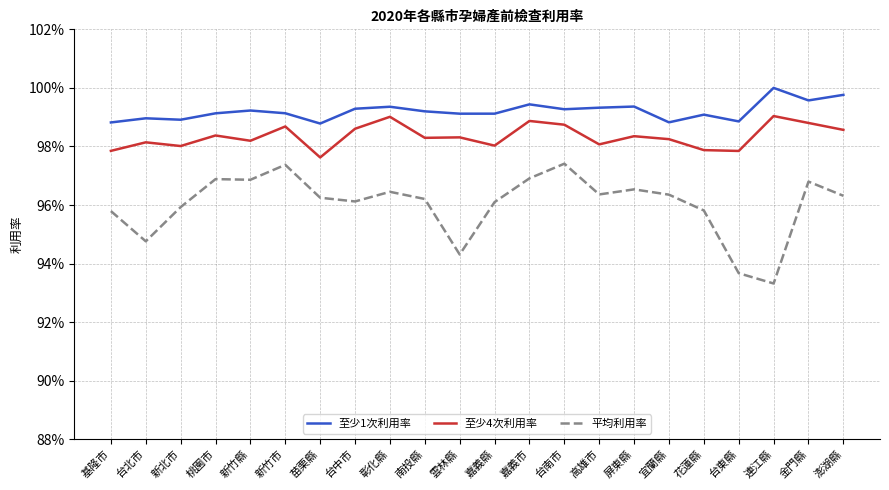

At 雲林縣, list the series in order from largest to smallest.

至少1次利用率, 至少4次利用率, 平均利用率